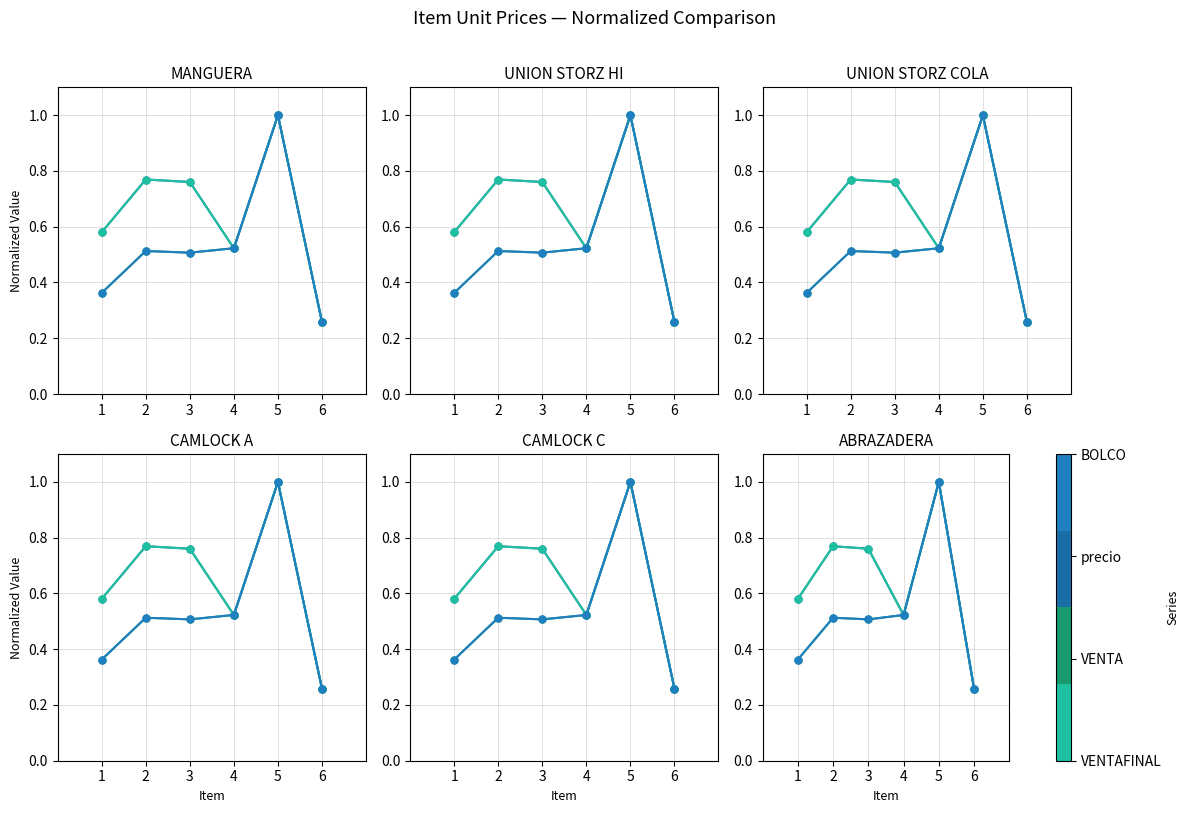

What is the maximum value for precio?

1.0